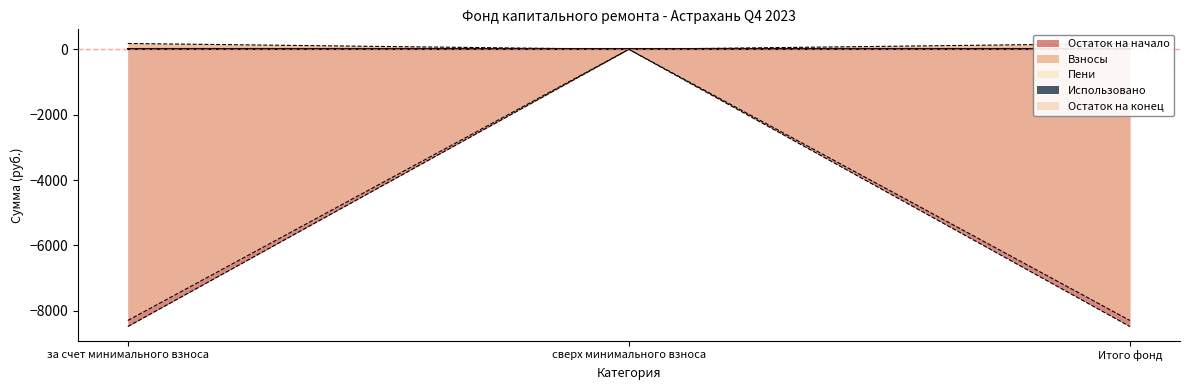

Is it true that Остаток на конец equals 7.9 at за счет минимального взноса?

False